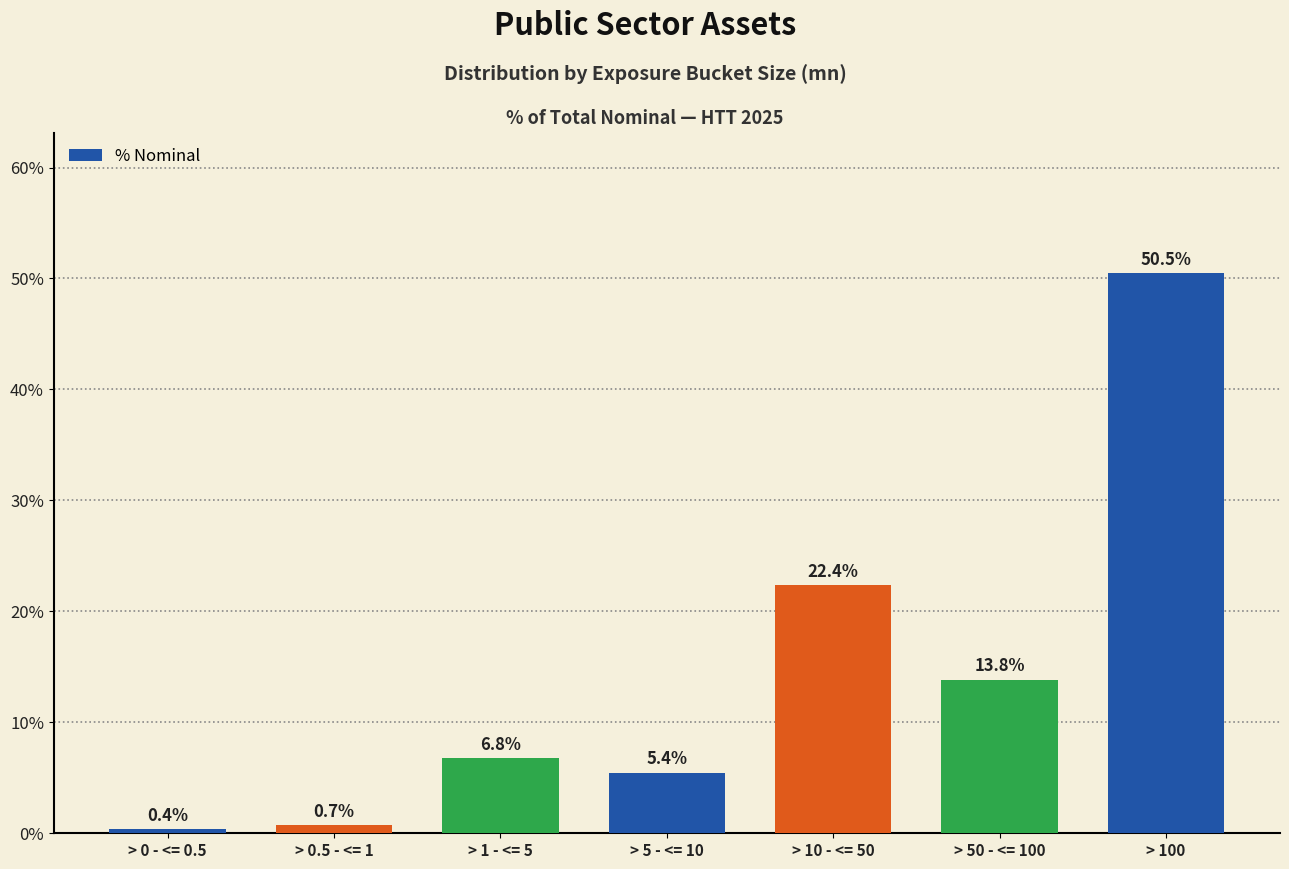

Reading left to right, extract all data points from this chart.

> 0 - <= 0.5=0.4	> 0.5 - <= 1=0.7	> 1 - <= 5=6.8	> 5 - <= 10=5.4	> 10 - <= 50=22.4	> 50 - <= 100=13.8	> 100=50.5